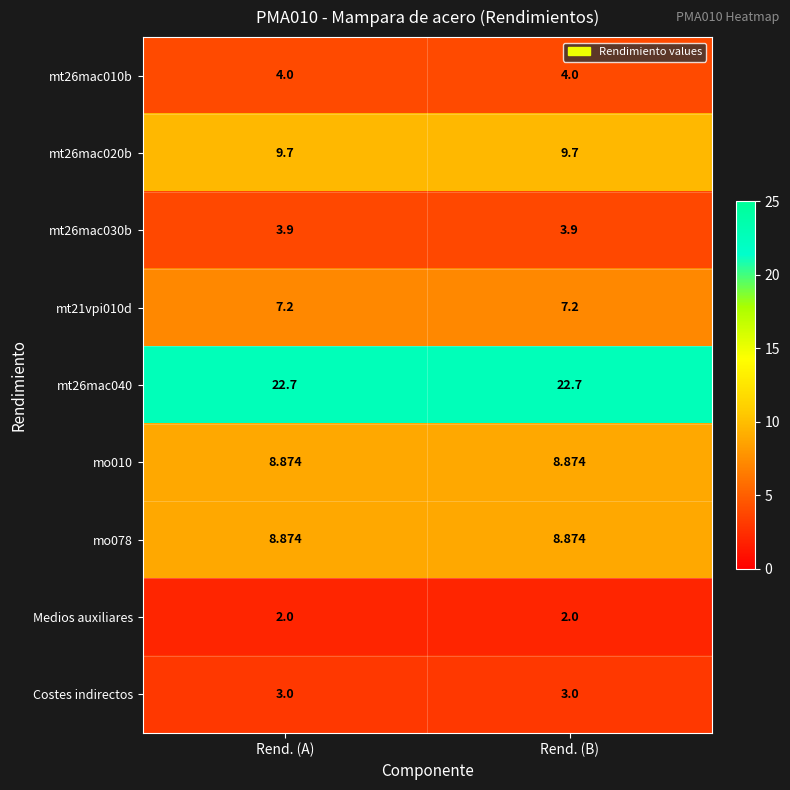

Is the value of mt26mac040 at Rend. (B) greater than the value of mt26mac030b at Rend. (B)?

Yes